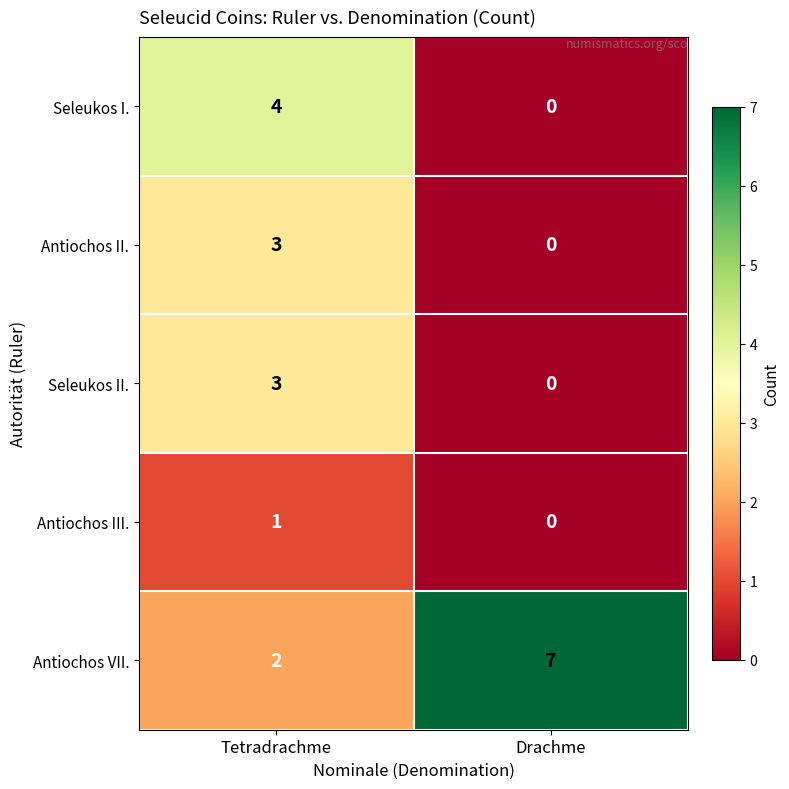

The value of Seleukos II. at Drachme is -2. True or false?

False